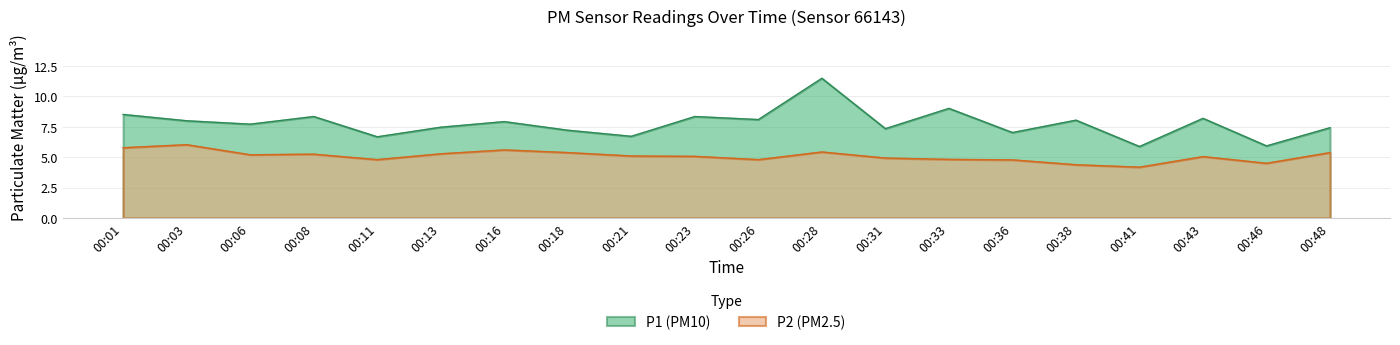

True or false: P2 and P1 intersect in this chart.

False